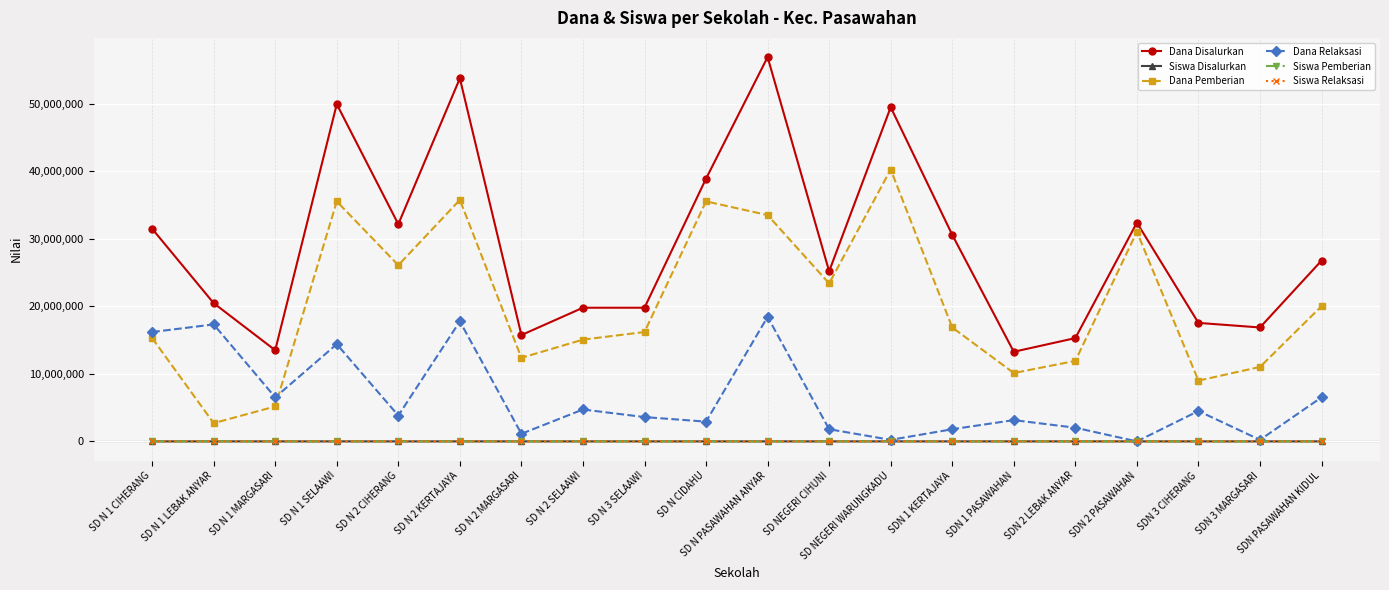

How many lines are shown in the chart?

6